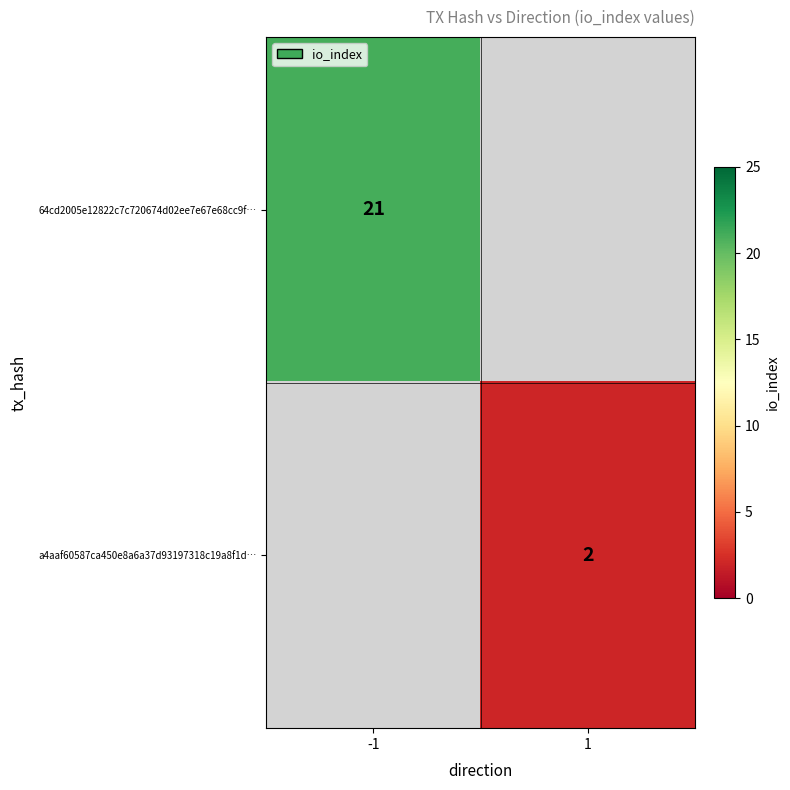

The 64cd2005e12822c7c720674d02ee7e67e68cc9f… series shows 21 at -1. True or false?

True